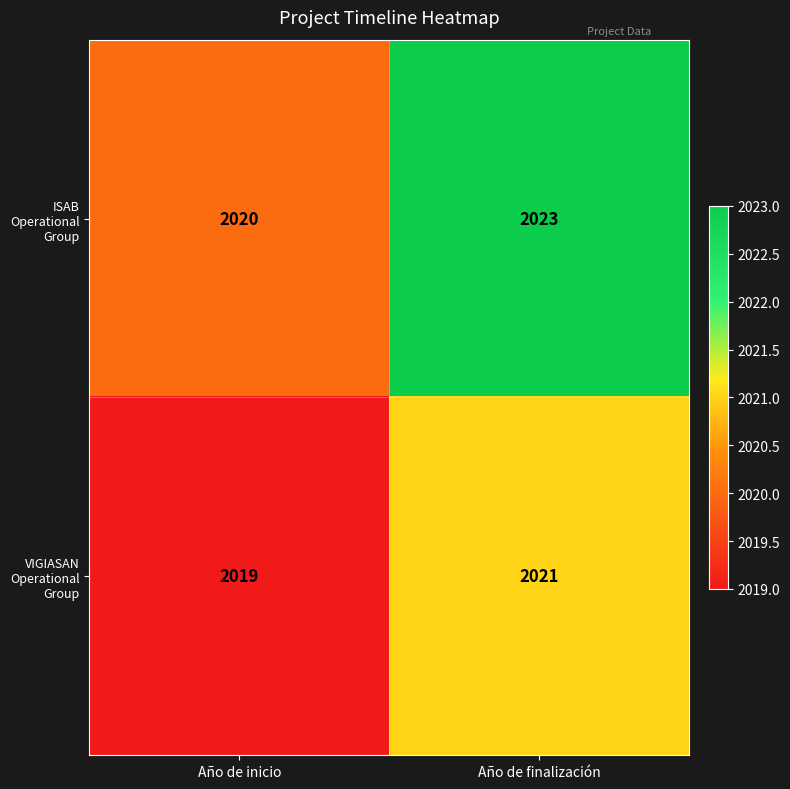

Between Año de inicio and Año de finalización, which series saw the biggest shift?

ISAB Operational Group